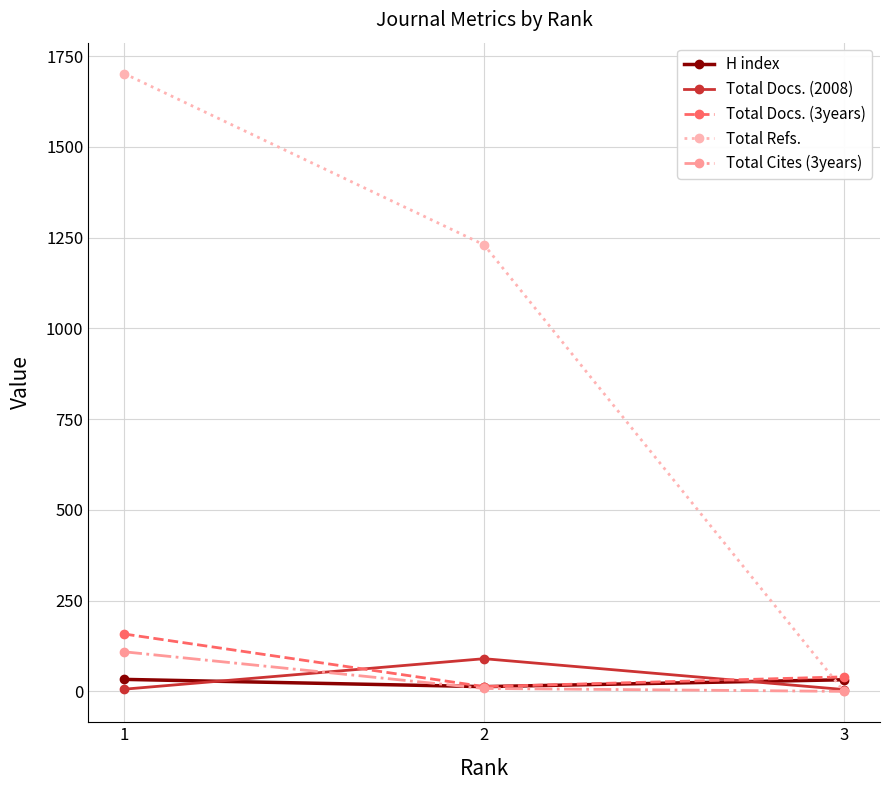

Which series has the largest range (max minus min)?

Total Refs.